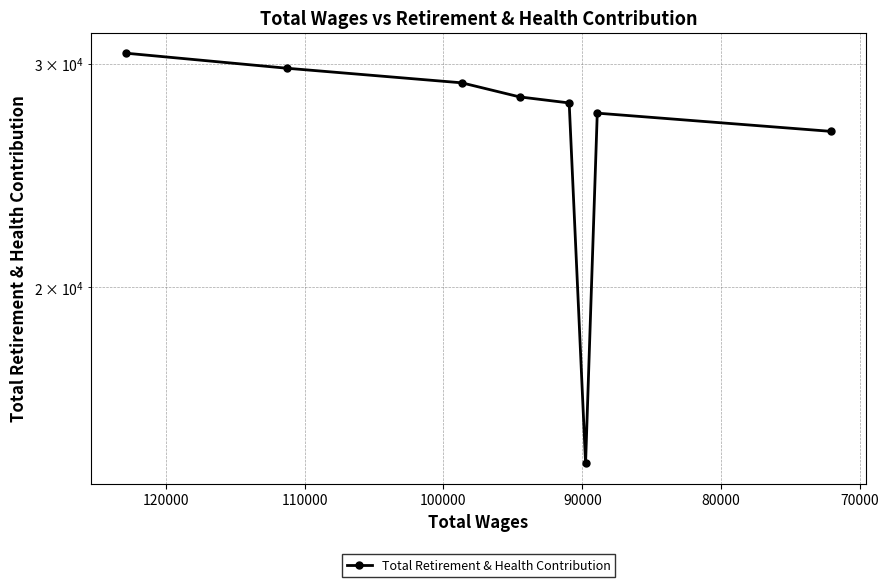

The chart shows a value of 9508 at 60000. True or false?

False